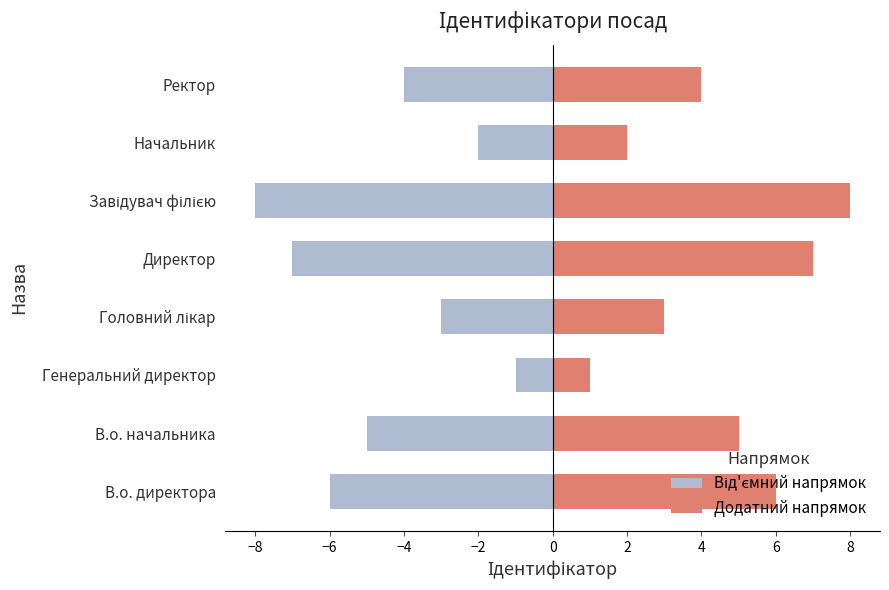

Between Генеральний директор and Головний лікар, which series saw the biggest shift?

Від'ємний напрямок